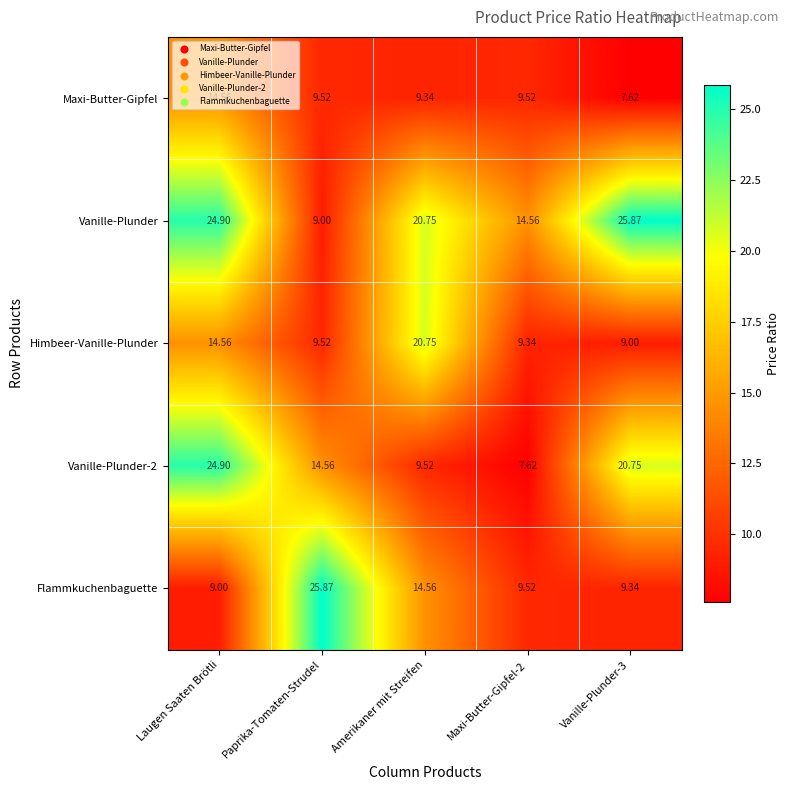

How many data points does each series have?

5